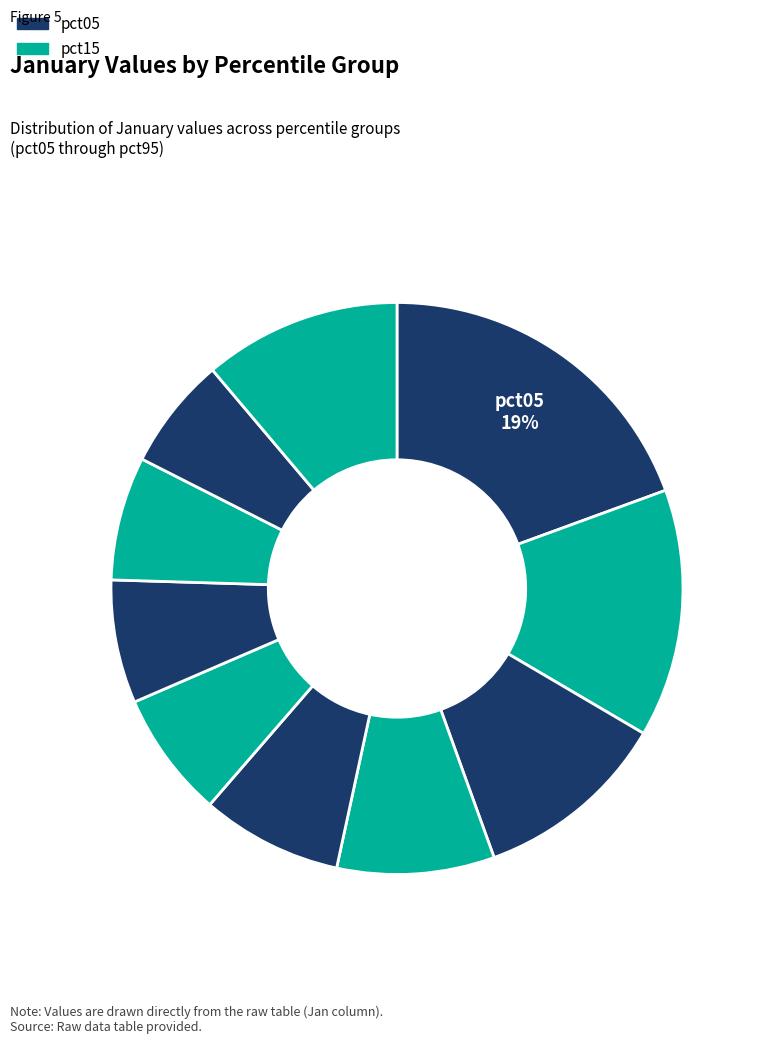

Count the number of slices in the pie.

10